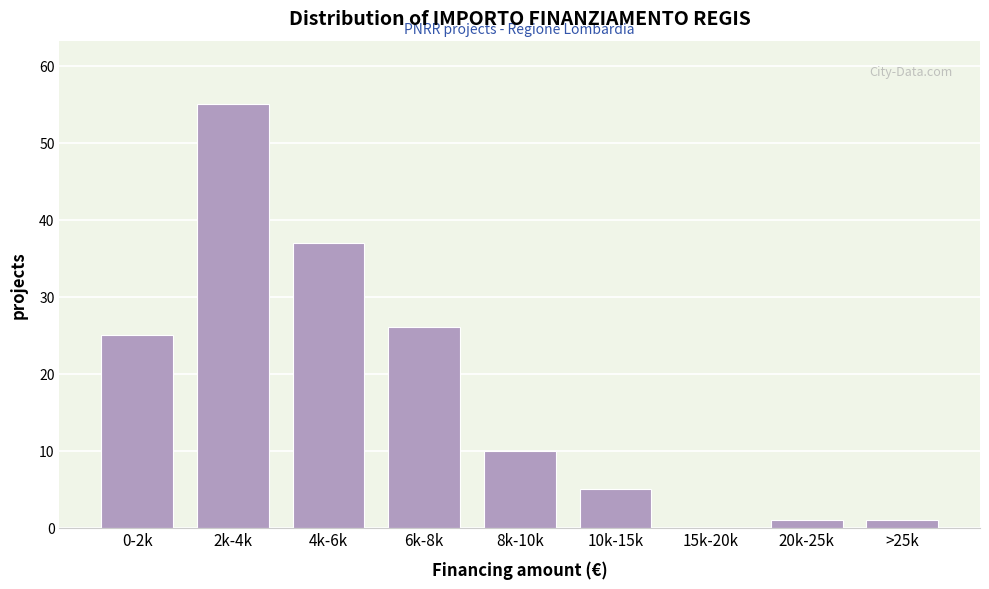

Reading right to left, transcribe all the data shown in this chart.

>25k=1	20k-25k=1	15k-20k=0	10k-15k=5	8k-10k=10	6k-8k=26	4k-6k=37	2k-4k=55	0-2k=25